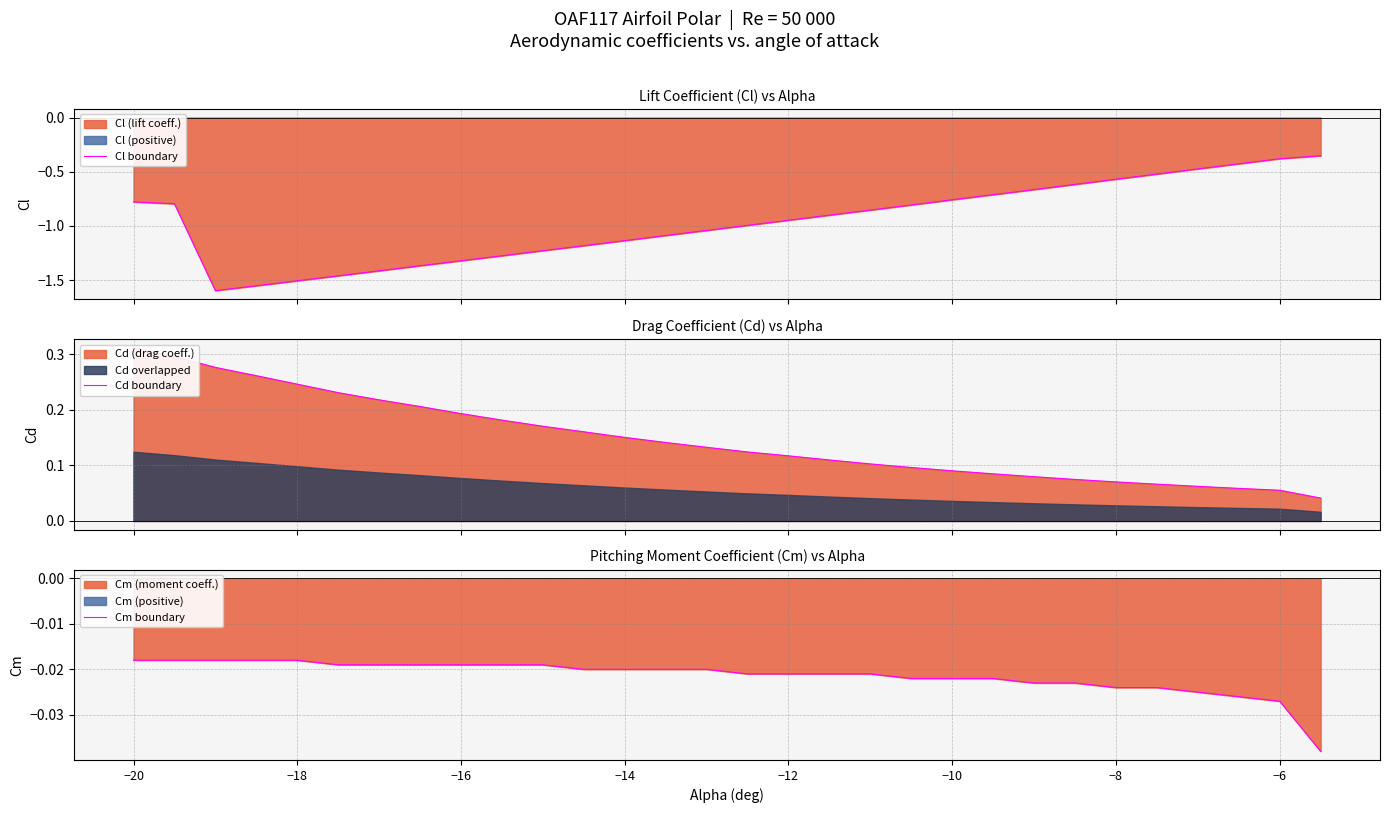

How many lines are shown in the chart?

3